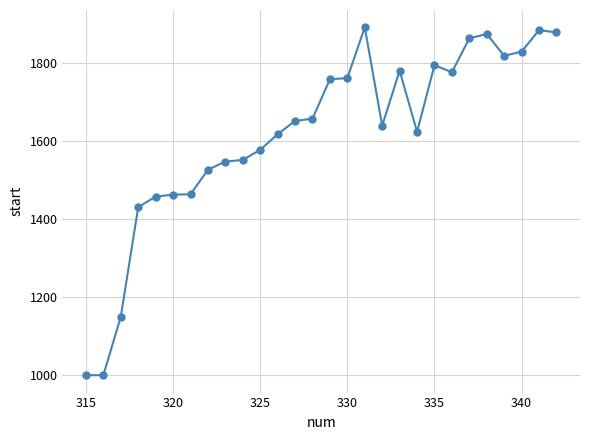

How many data points are less than 1651?

14